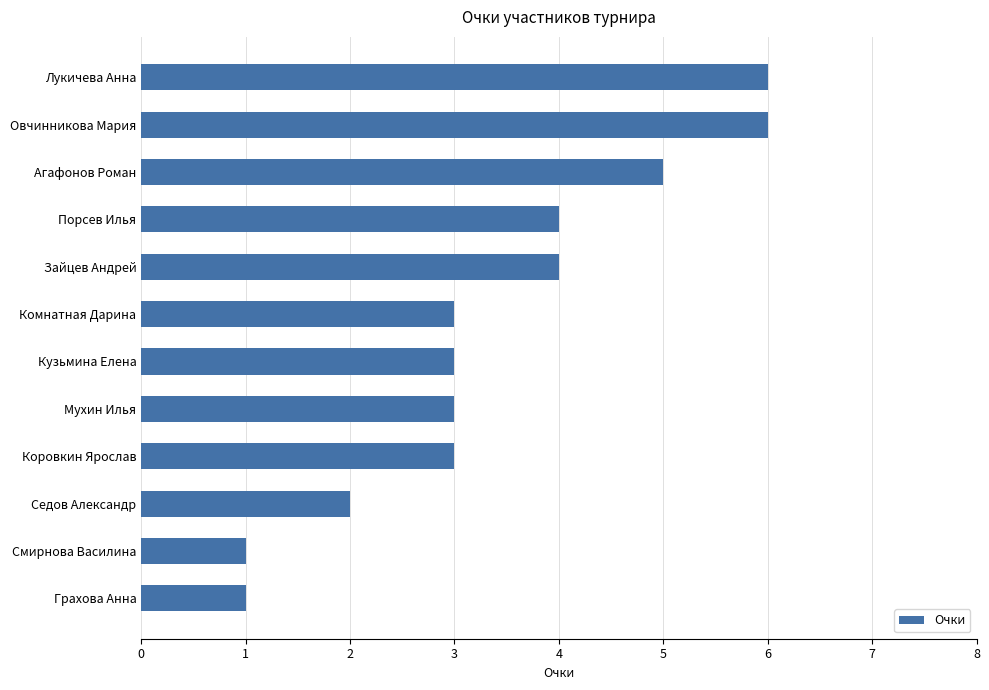

Reading top to bottom, transcribe all the data shown in this chart.

6	6	5	4	4	3	3	3	3	2	1	1